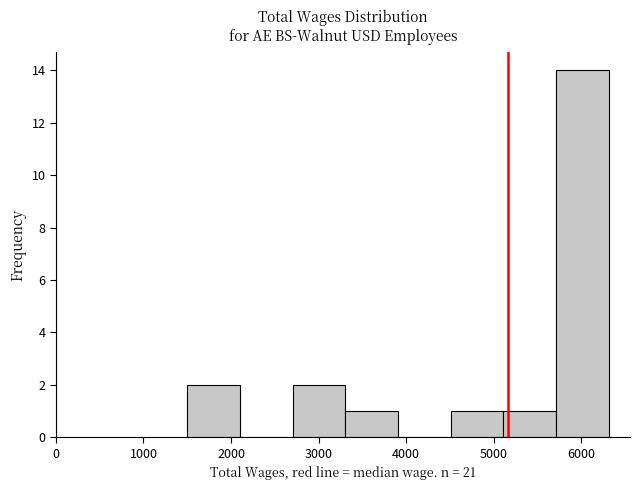

What is the height of the bar covering 4500 to 5100 on the x-axis? Neither the bar edges nor the heights are printed on the chart, so give them approximately, as read against the axes.

1